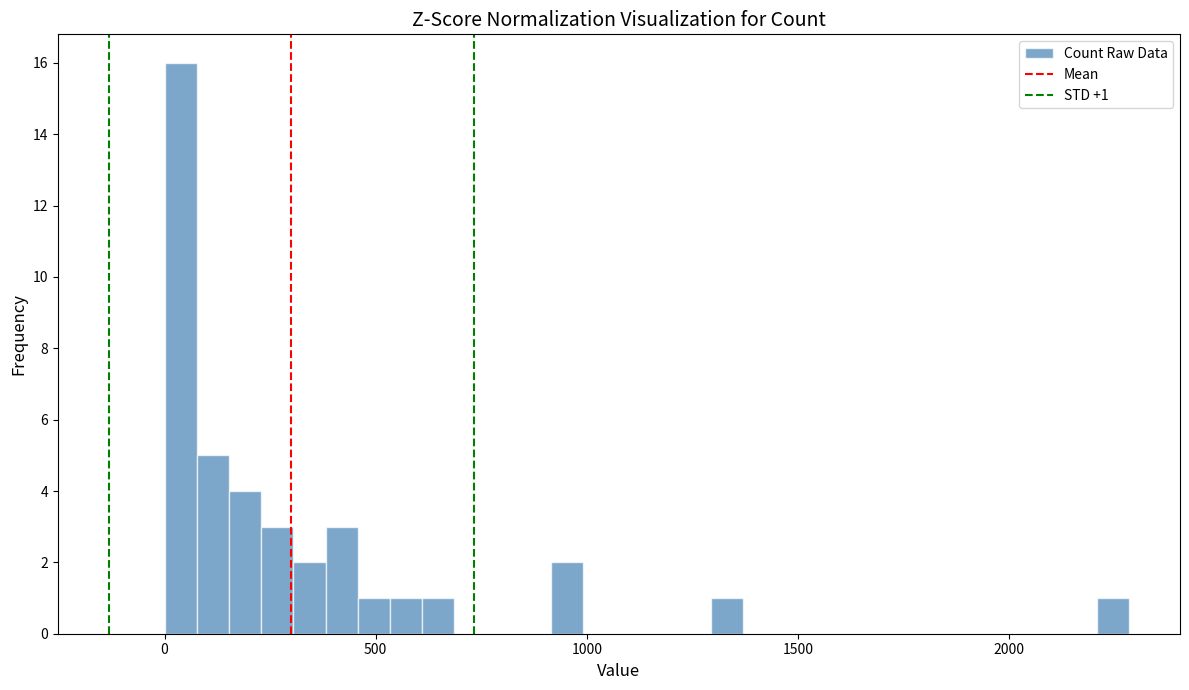

Read against the x-axis, roughly where is the centre of the tallest bar?

50